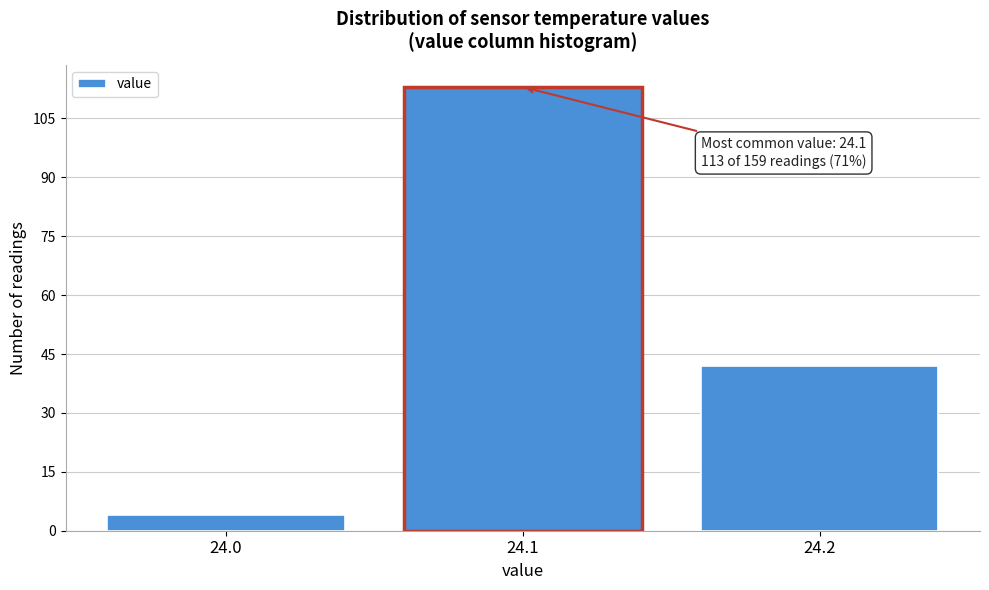

Over which range of the x-axis is the bar tallest?

24.05 to 24.15